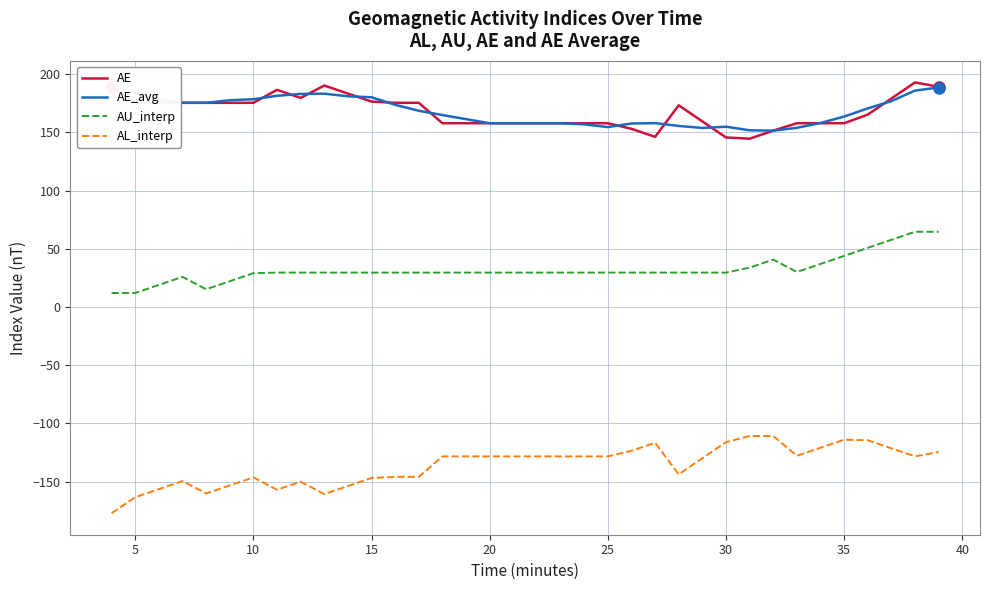

True or false: AU_interp and AL_interp intersect in this chart.

False